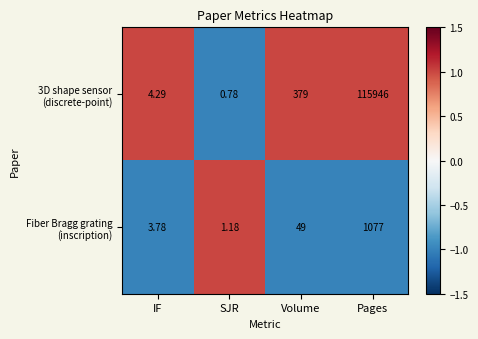

At which category does the chart reach its minimum across all series?

SJR